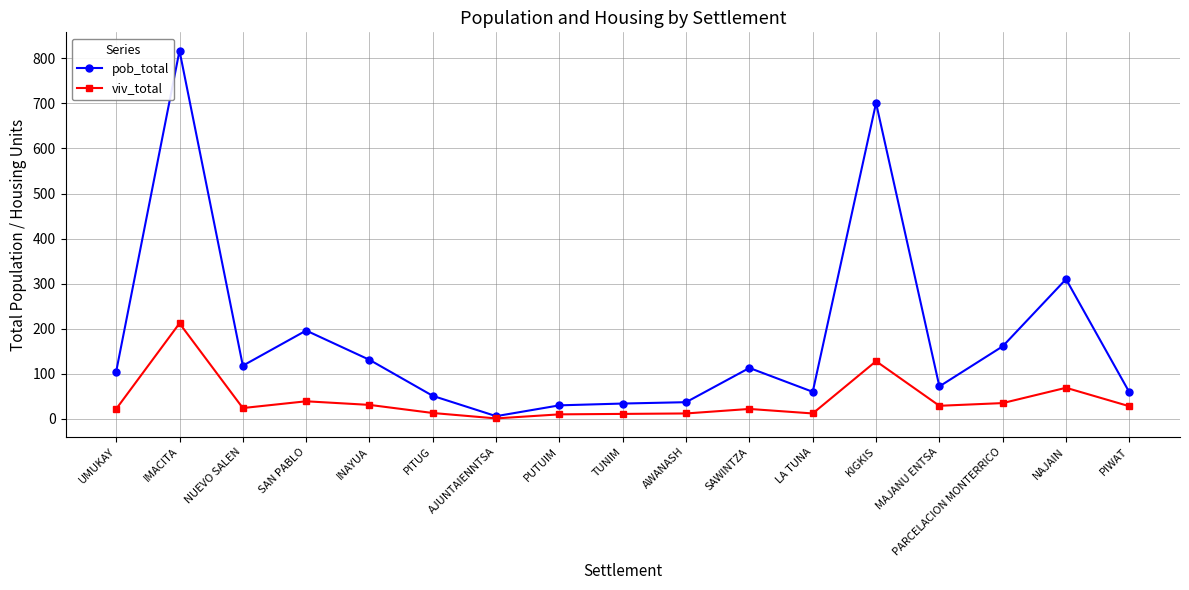

What are all the series names shown in the legend?

pob_total, viv_total